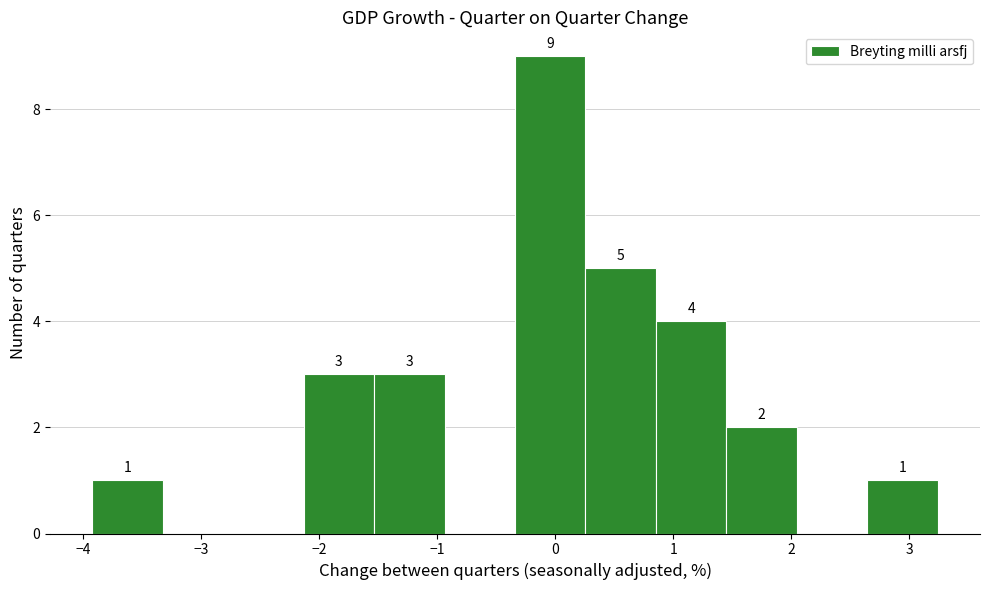

Which range on the x-axis has the tallest bar?

-0.3 to 0.3